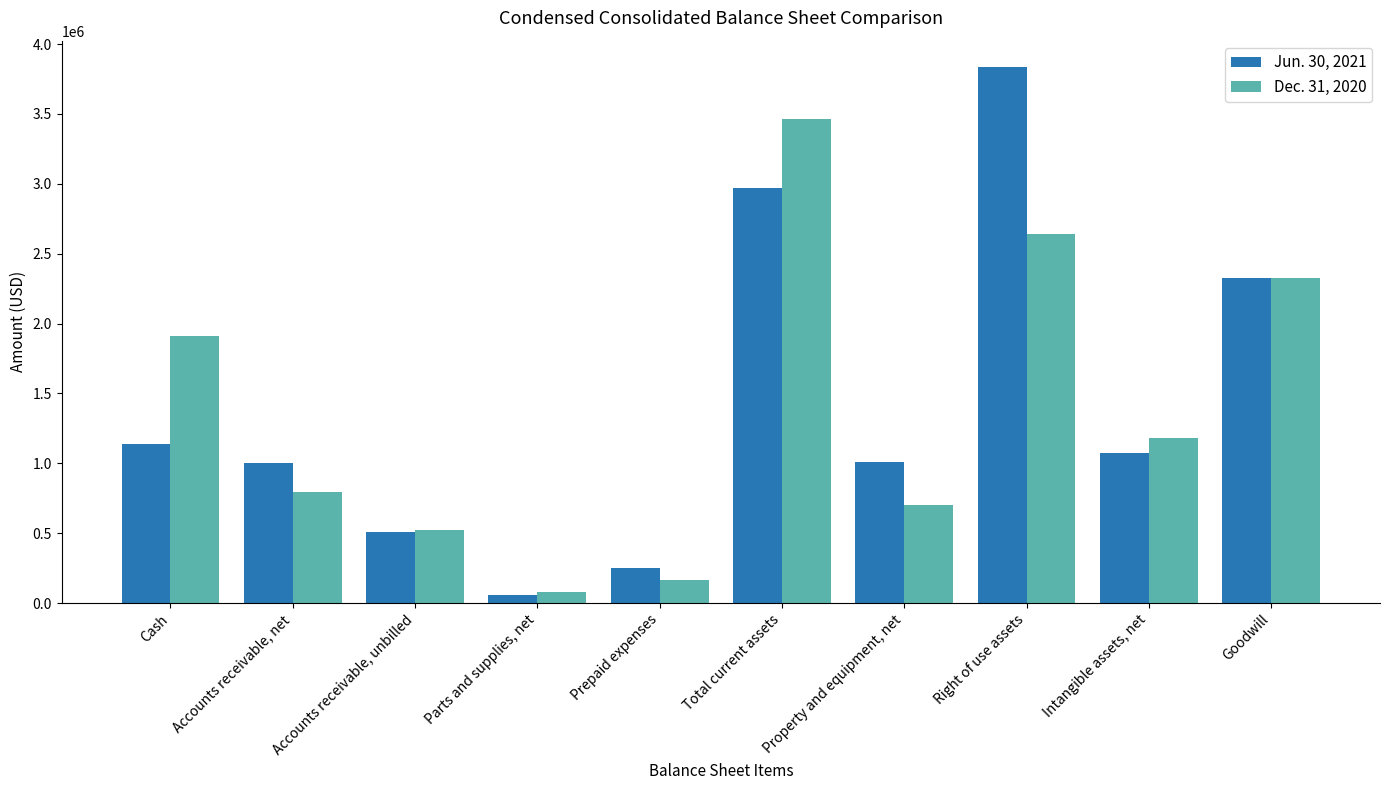

Rank the series at Intangible assets, net from lowest to highest value.

Jun. 30, 2021, Dec. 31, 2020